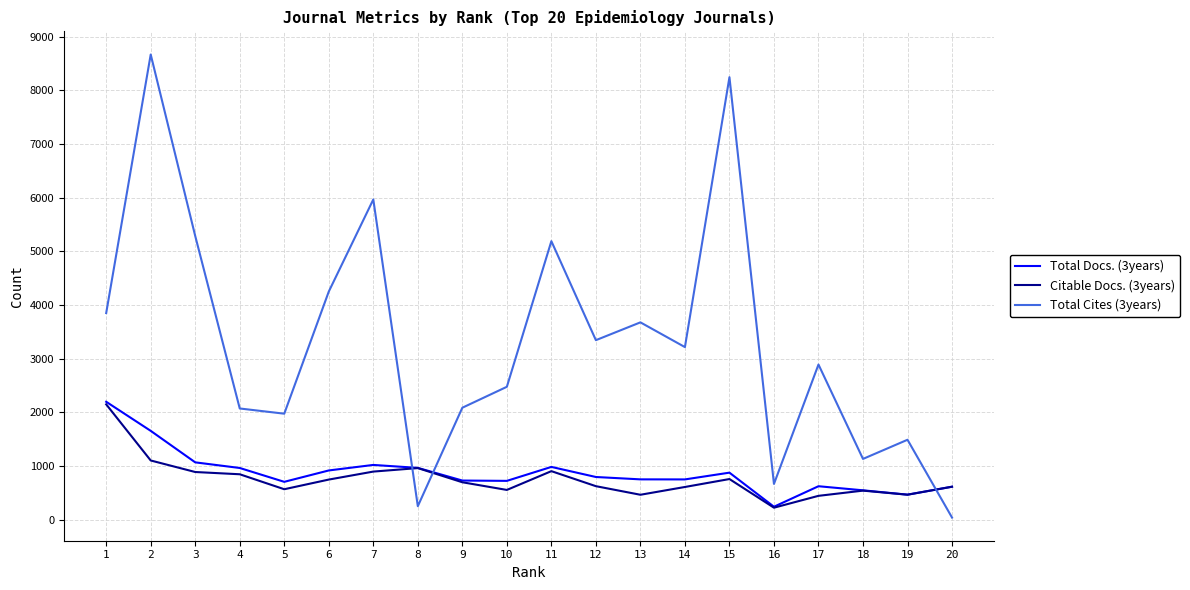

What is the maximum value for Total Docs. (3years)?

2198